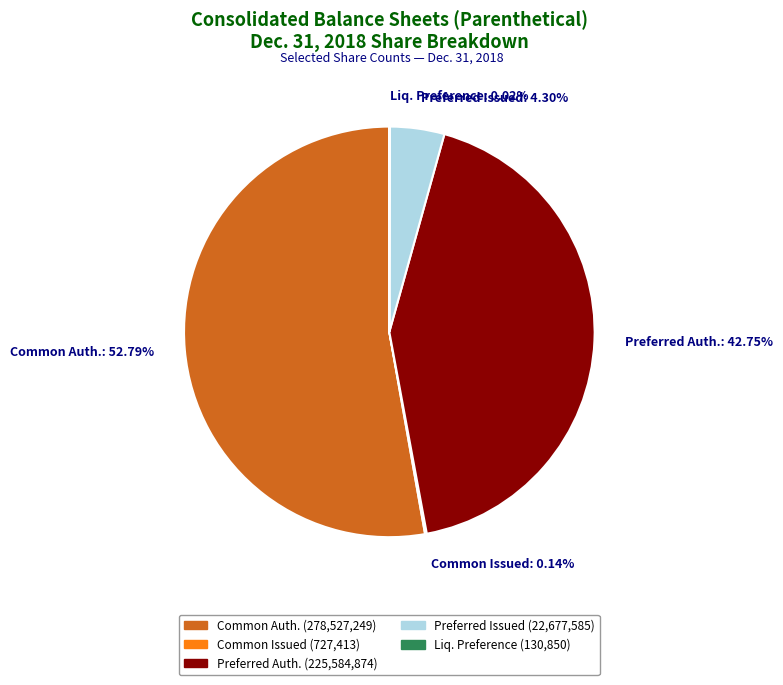

Which category has the biggest portion of the pie?

Common Auth.: 52.79%